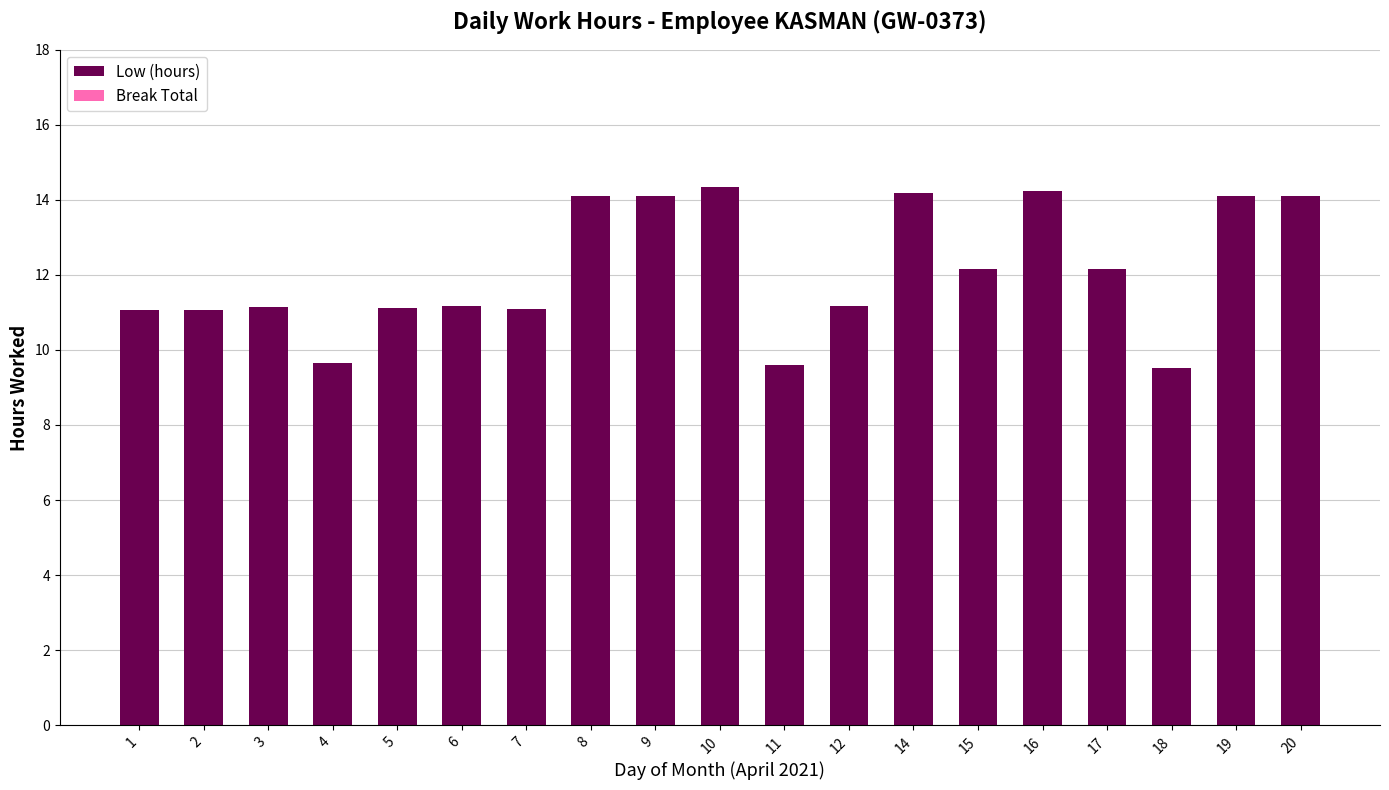

The value at 3 is 17.7. True or false?

False